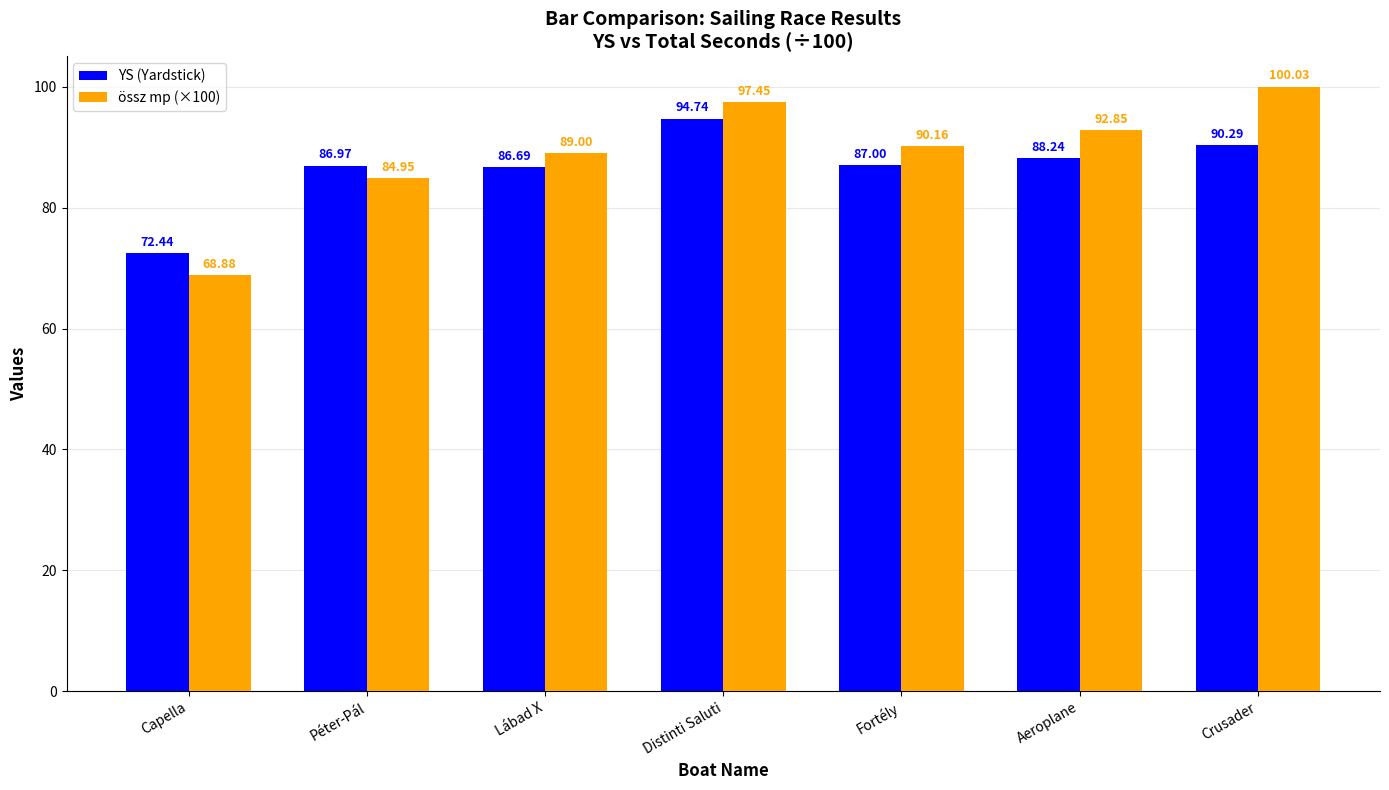

How many groups of bars are there?

7